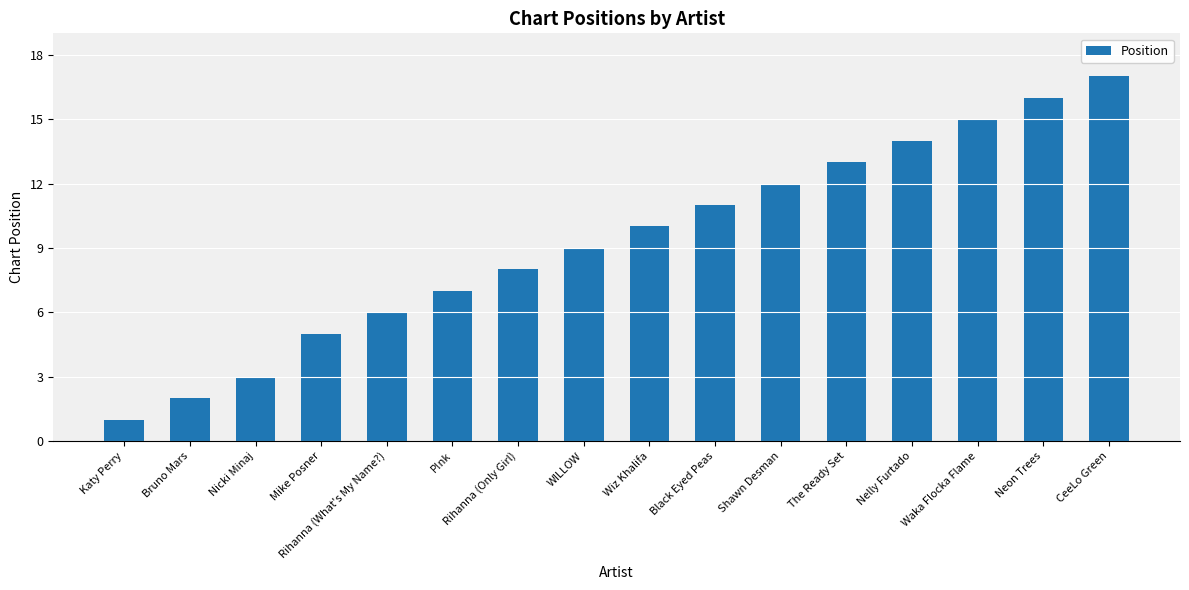

Rank the categories by value from highest to lowest.

CeeLo Green, Neon Trees, Waka Flocka Flame, Nelly Furtado, The Ready Set, Shawn Desman, Black Eyed Peas, Wiz Khalifa, WILLOW, Rihanna (Only Girl), P!nk, Rihanna (What's My Name?), Mike Posner, Nicki Minaj, Bruno Mars, Katy Perry